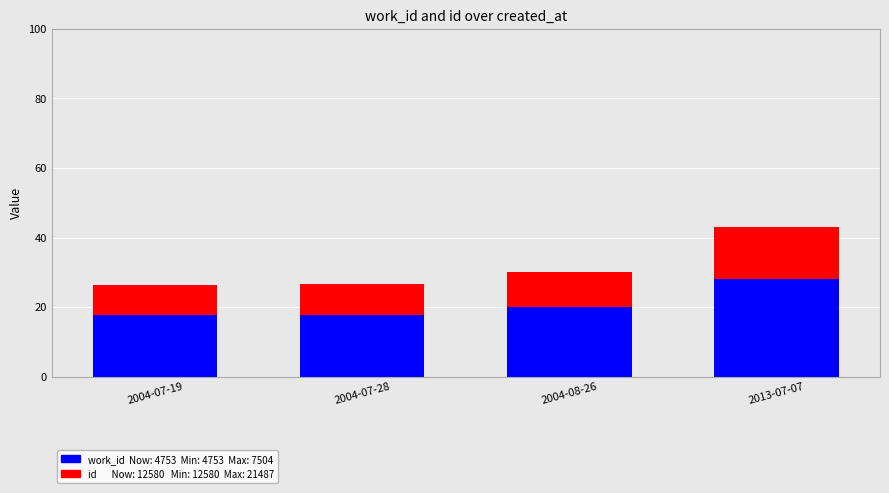

At which category is the sum across all series the highest?

2013-07-07